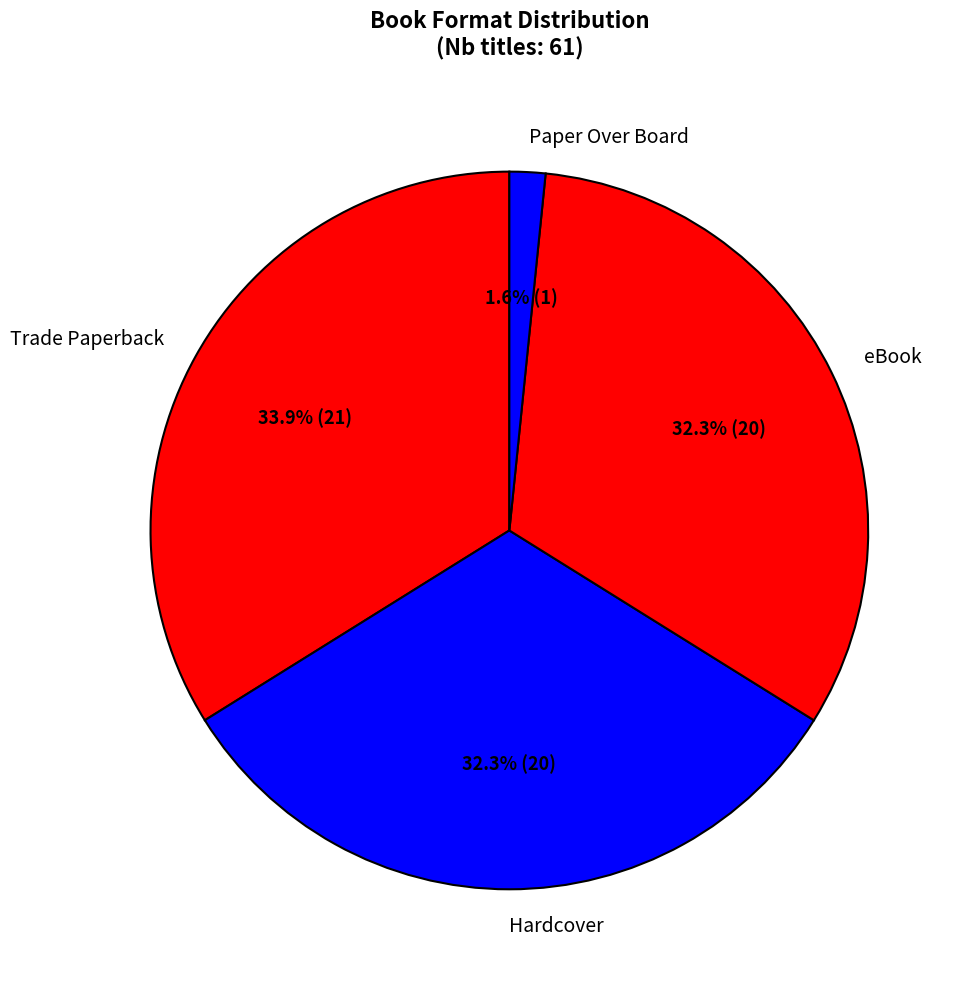

What percentage is the Paper Over Board slice, to the nearest percent?

2%